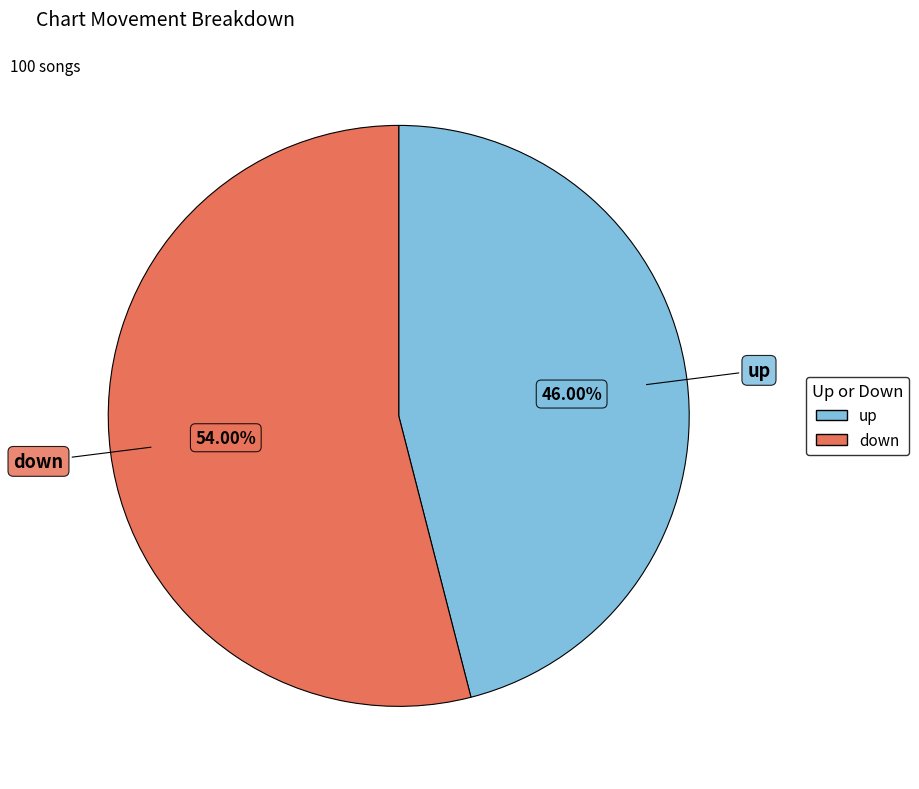

What percentage is the down slice, to the nearest percent?

54%